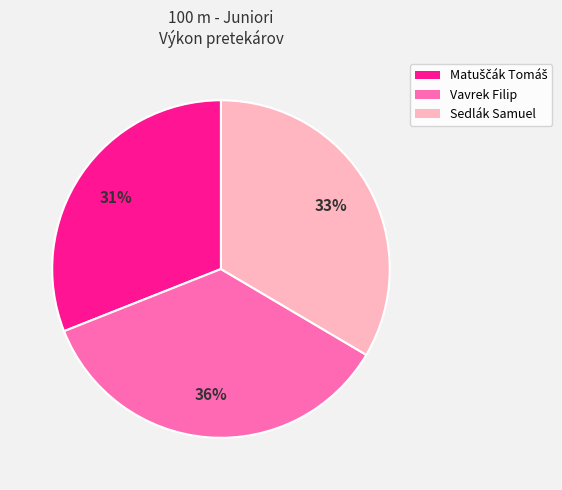

Is Vavrek Filip the majority of the pie?

No